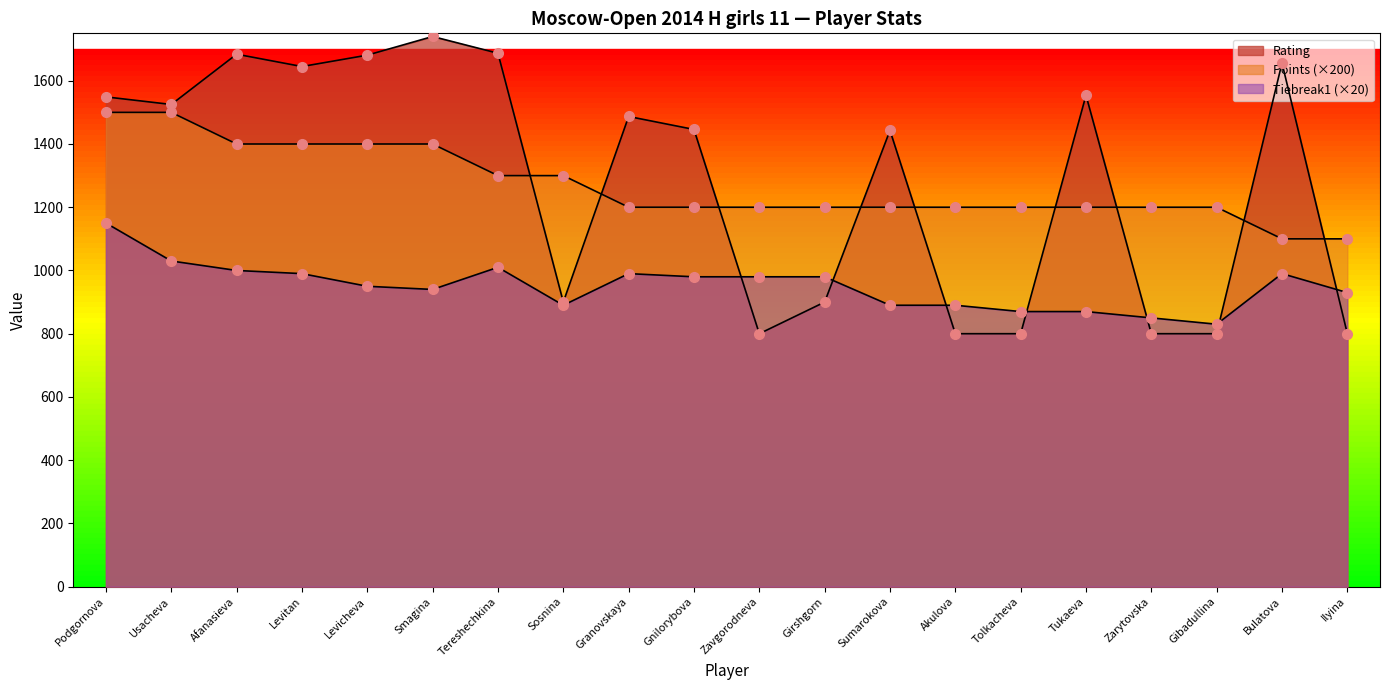

Reading right to left, what are all the values shown in this chart?

Rating: 800	1656	800	800	1554	800	800	1443	900	800	1446	1487	900	1687	1740	1681	1645	1684	1525	1549
Points: 1100	1100	1200	1200	1200	1200	1200	1200	1200	1200	1200	1200	1300	1300	1400	1400	1400	1400	1500	1500
Tiebreak1: 930	990	830	850	870	870	890	890	980	980	980	990	890	1010	940	950	990	1000	1030	1150